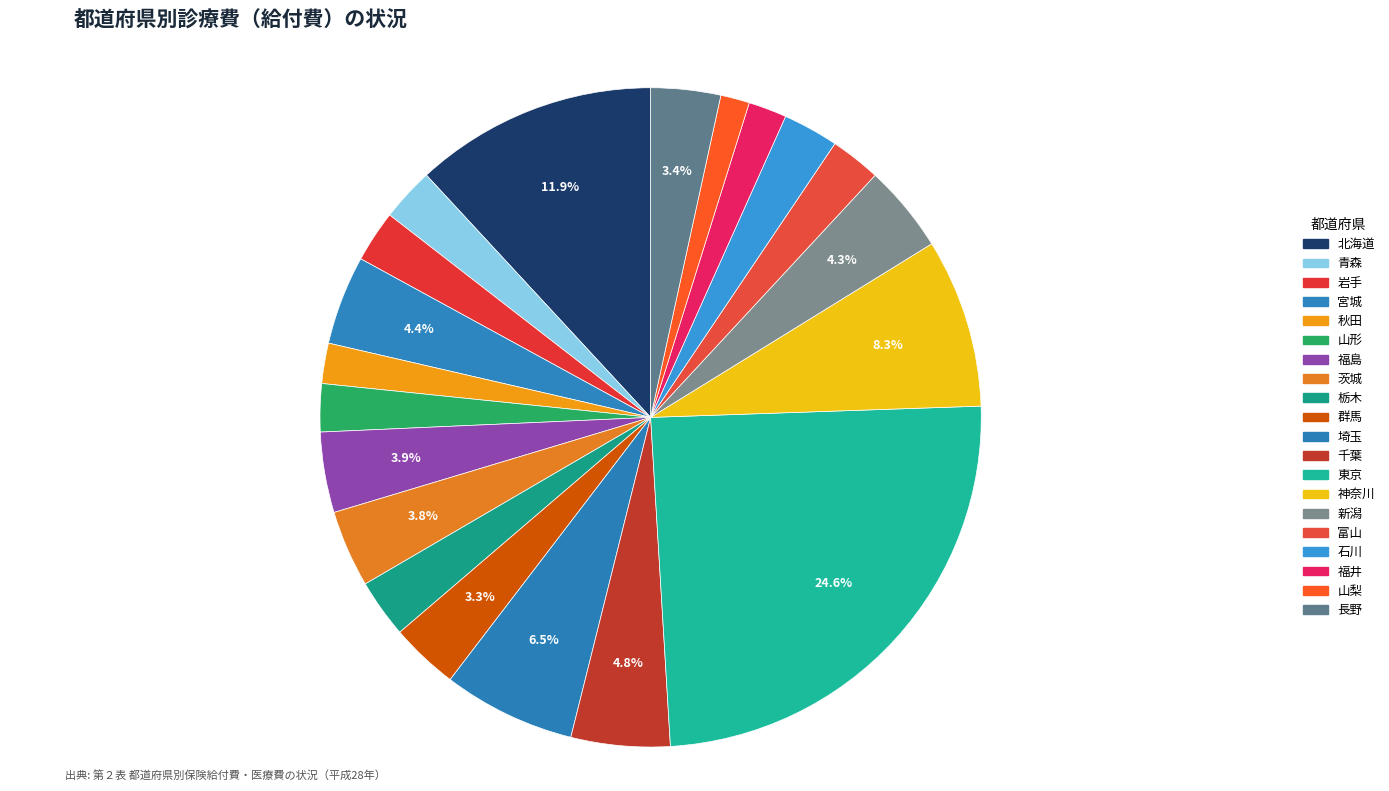

Rank the categories by value from highest to lowest.

東京, 北海道, 神奈川, 埼玉, 千葉, 宮城, 新潟, 福島, 茨城, 長野, 群馬, 栃木, 石川, 青森, 岩手, 富山, 山形, 秋田, 福井, 山梨